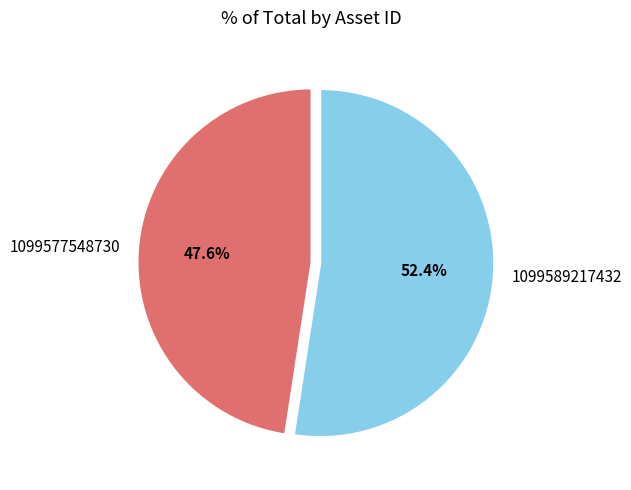

What percentage is the 1099589217432 slice, to the nearest percent?

52%